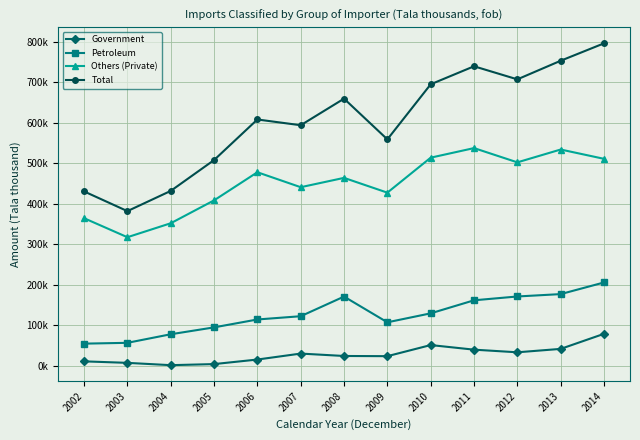

At which category does Government reach its first local peak?

2007